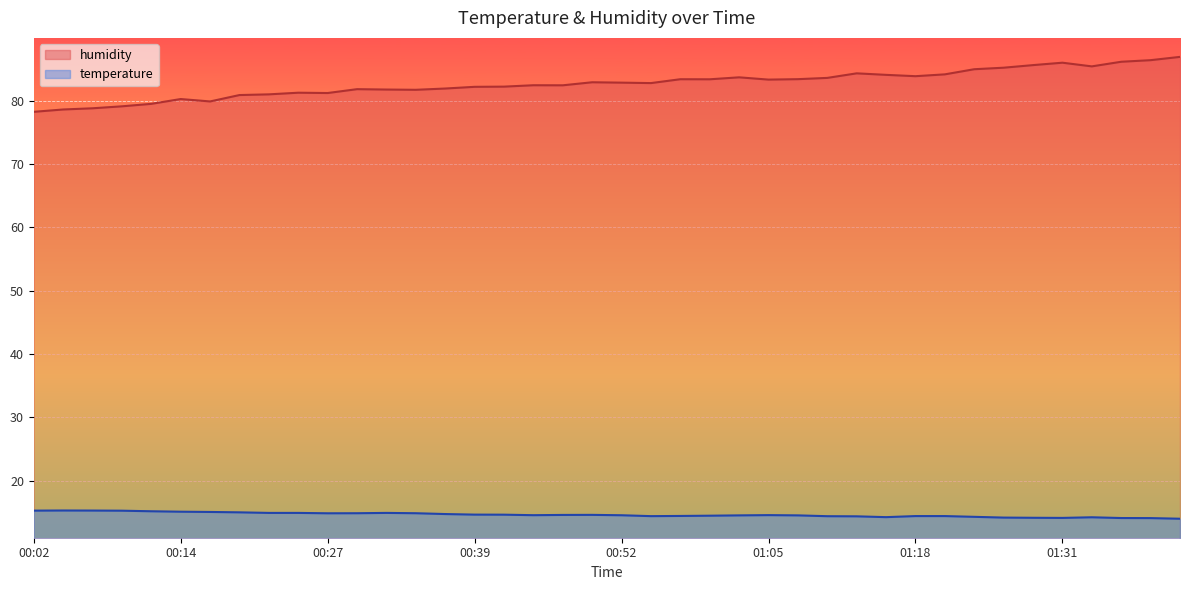

Reading right to left, what are all the values shown in this chart?

temperature: 01:41=14.0	01:38=14.1	01:36=14.1	01:33=14.2	01:31=14.1	01:28=14.1	01:26=14.2	01:23=14.3	01:21=14.4	01:18=14.4	01:16=14.2	01:13=14.3	01:10=14.4	01:08=14.5	01:05=14.5	01:03=14.5	01:00=14.4	00:57=14.4	00:55=14.4	00:52=14.5	00:49=14.6	00:47=14.6	00:44=14.5	00:42=14.6	00:39=14.6	00:37=14.7	00:34=14.8	00:32=14.9	00:29=14.8	00:27=14.8	00:24=14.9	00:22=14.9	00:19=15.0	00:17=15.0	00:14=15.1	00:12=15.2	00:09=15.2	00:07=15.3	00:04=15.3	00:02=15.2
humidity: 01:41=86.9	01:38=86.4	01:36=86.2	01:33=85.4	01:31=86.0	01:28=85.6	01:26=85.2	01:23=85.0	01:21=84.2	01:18=83.9	01:16=84.1	01:13=84.3	01:10=83.6	01:08=83.4	01:05=83.3	01:03=83.7	01:00=83.4	00:57=83.4	00:55=82.8	00:52=82.9	00:49=82.9	00:47=82.4	00:44=82.5	00:42=82.2	00:39=82.2	00:37=81.9	00:34=81.7	00:32=81.8	00:29=81.8	00:27=81.2	00:24=81.3	00:22=81.0	00:19=80.9	00:17=79.9	00:14=80.3	00:12=79.5	00:09=79.1	00:07=78.8	00:04=78.6	00:02=78.2